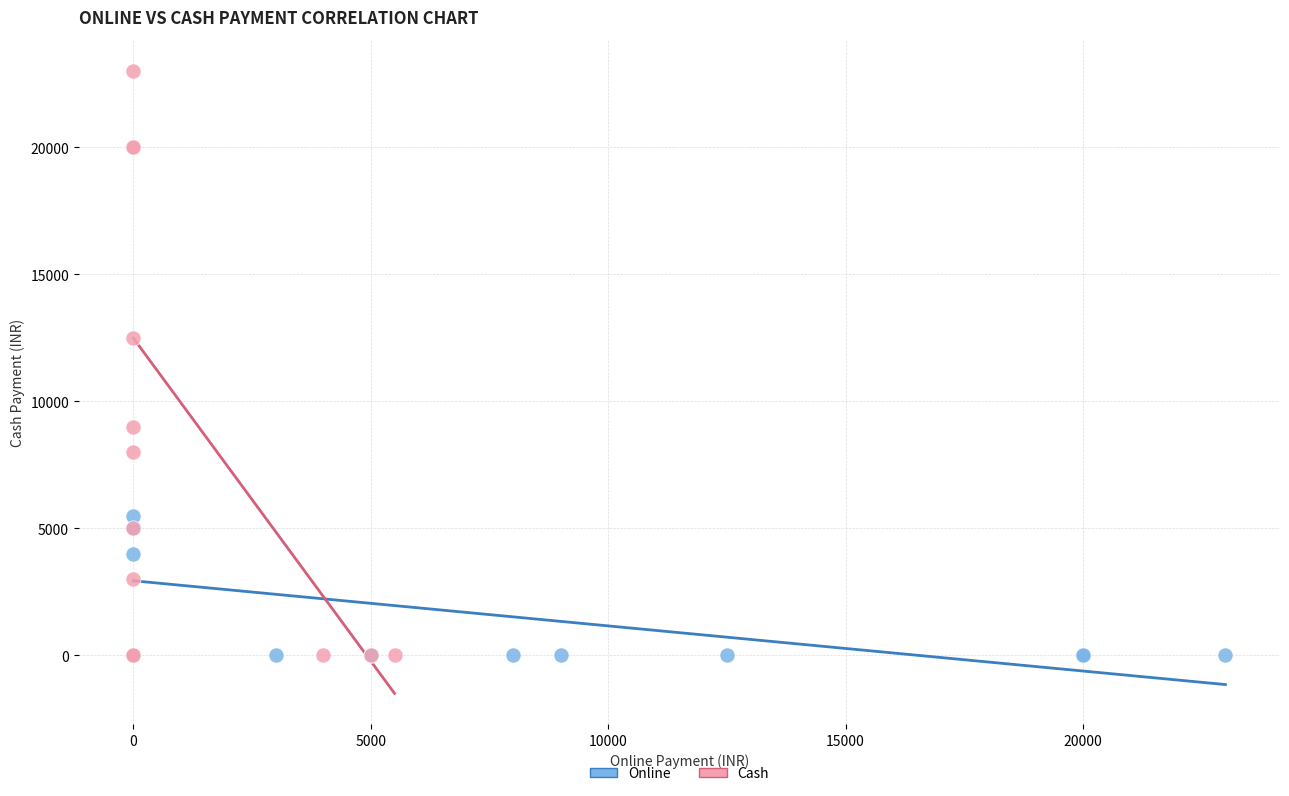

What are all the series names shown in the legend?

Online, Cash